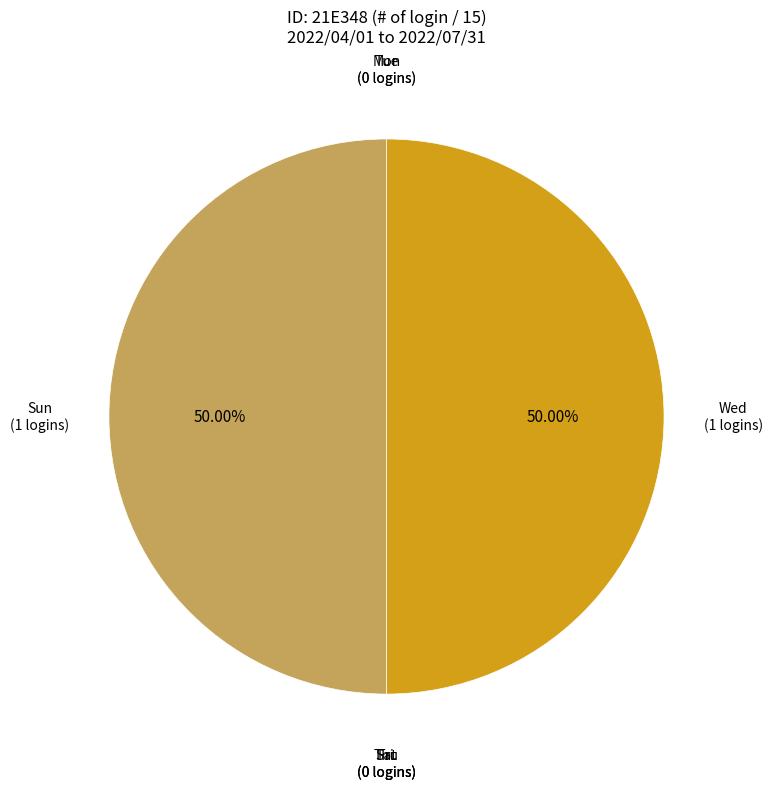

Which category has the smallest portion of the pie?

Mon